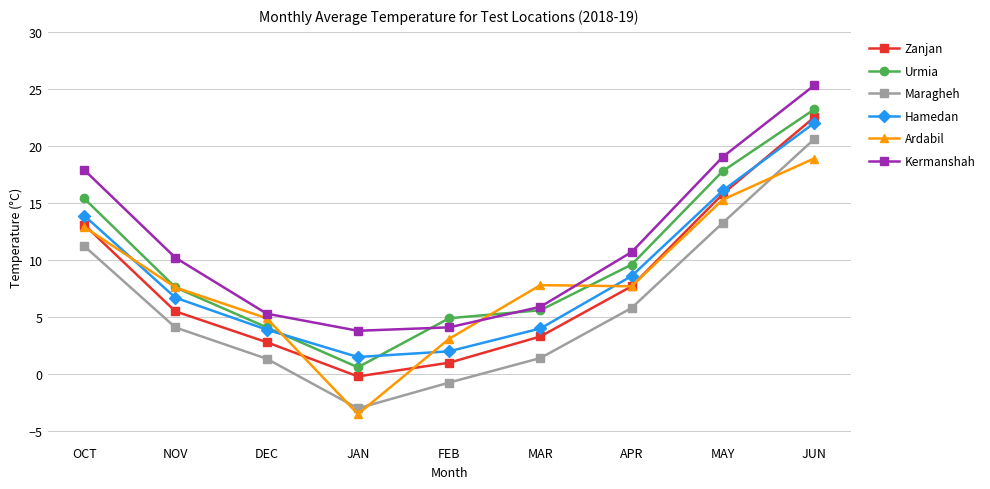

What is the value of the Zanjan point at the 9th from the left?

22.5